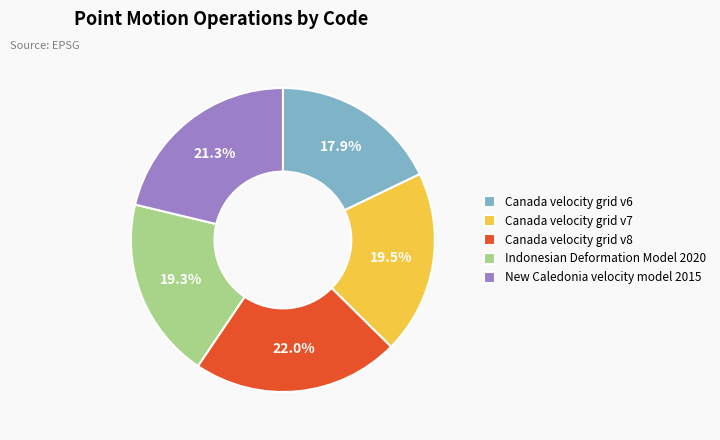

Which category has the smallest portion of the pie?

Canada velocity grid v6